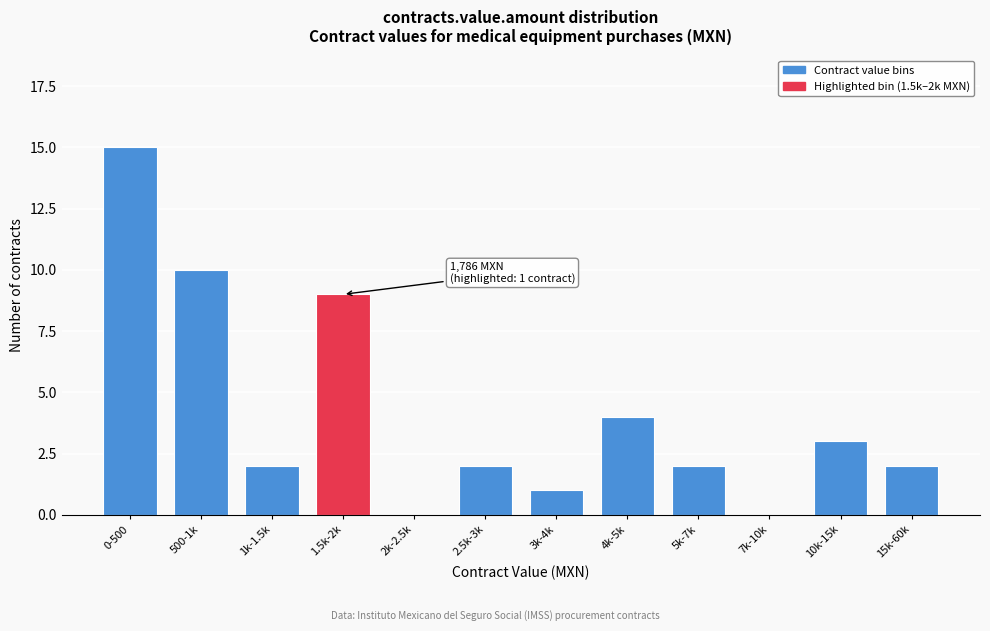

Reading left to right, list all the values displayed in this chart.

0-500=15	500-1k=10	1k-1.5k=2	1.5k-2k=9	2k-2.5k=0	2.5k-3k=2	3k-4k=1	4k-5k=4	5k-7k=2	7k-10k=0	10k-15k=3	15k-60k=2